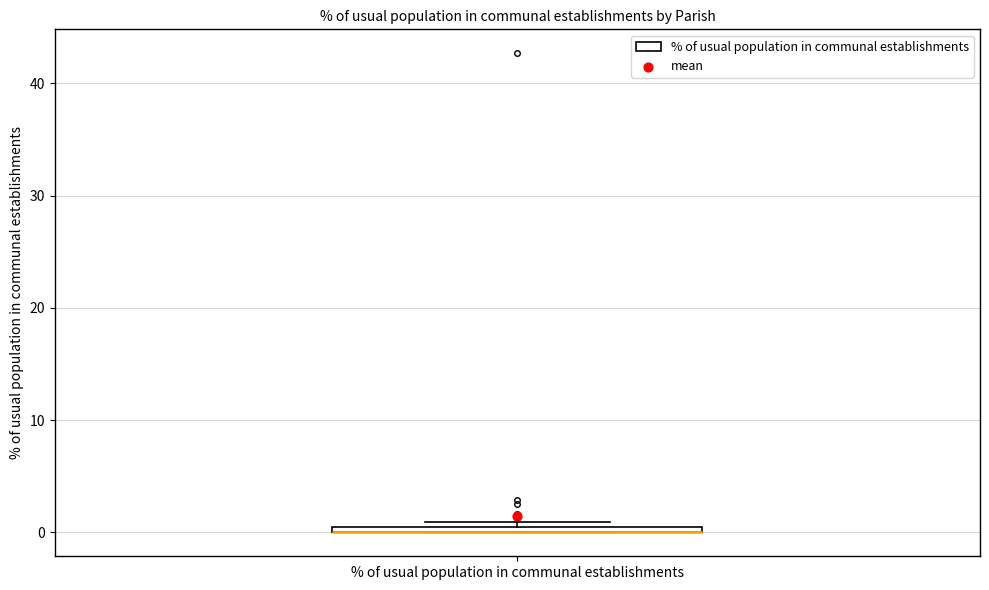

Where is the upper edge of the box for % of usual population in communal establishments on the y-axis? The values are not printed on the chart, so give them approximately, as read against the axis.

1